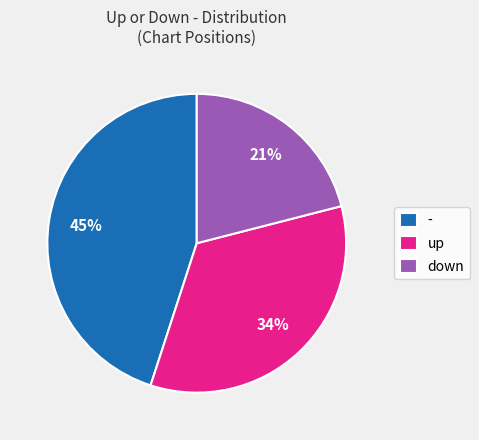

Does up represent more than half of the total?

No